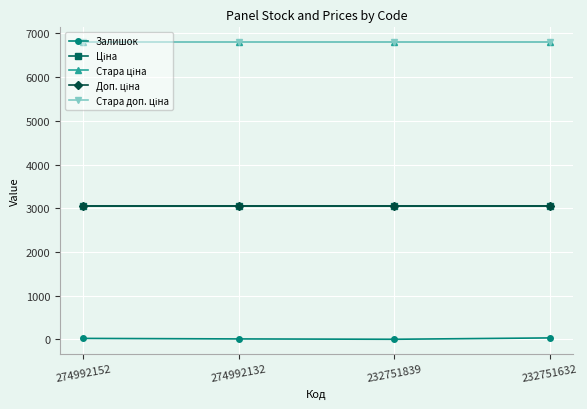

Is this an area chart (filled region under the line)?

No